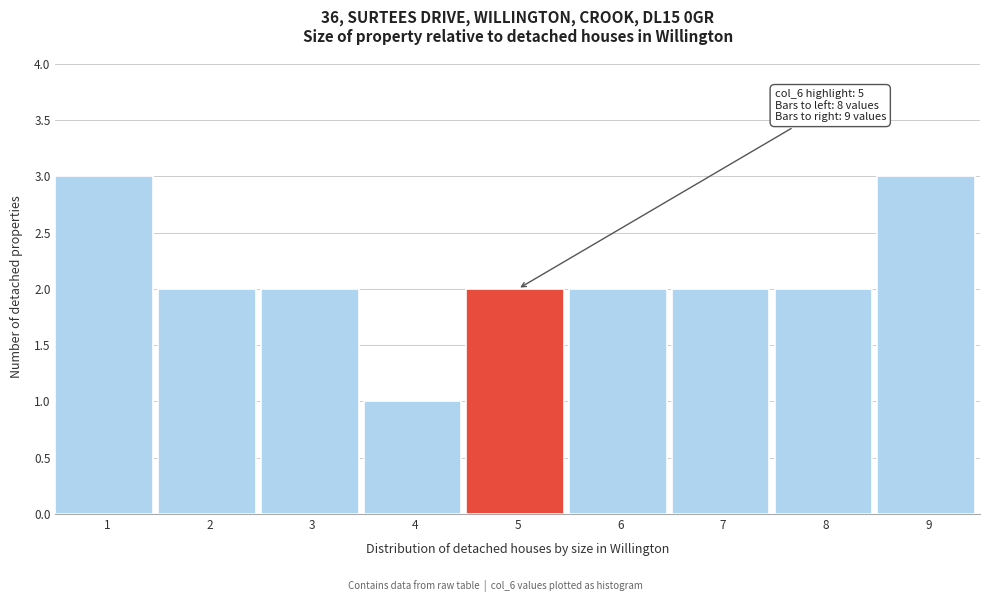

Reading left to right, extract all data points from this chart.

3	2	2	1	2	2	2	2	3